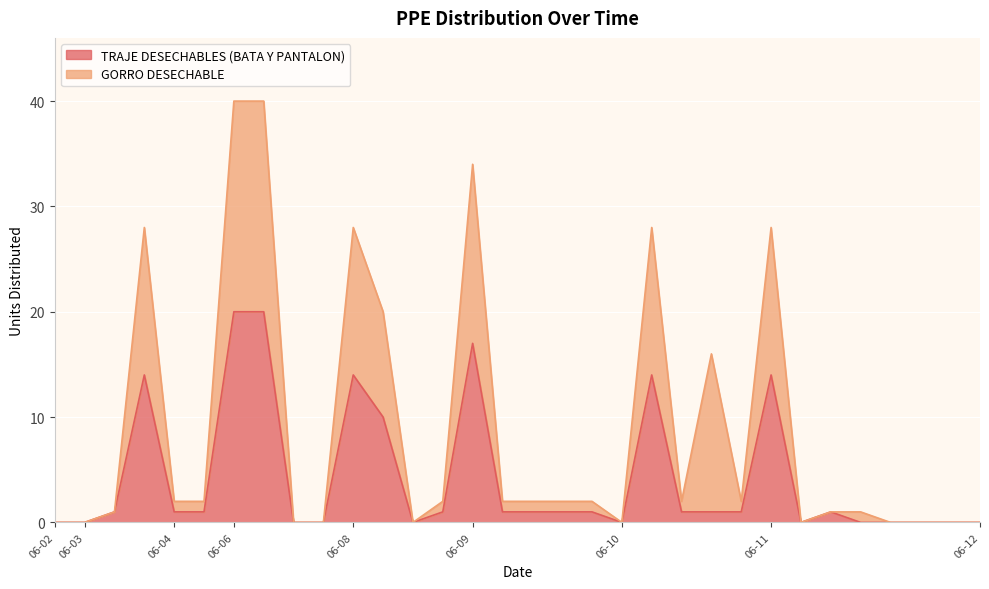

True or false: TRAJE DESECHABLES (BATA Y PANTALON) and GORRO DESECHABLE intersect in this chart.

False